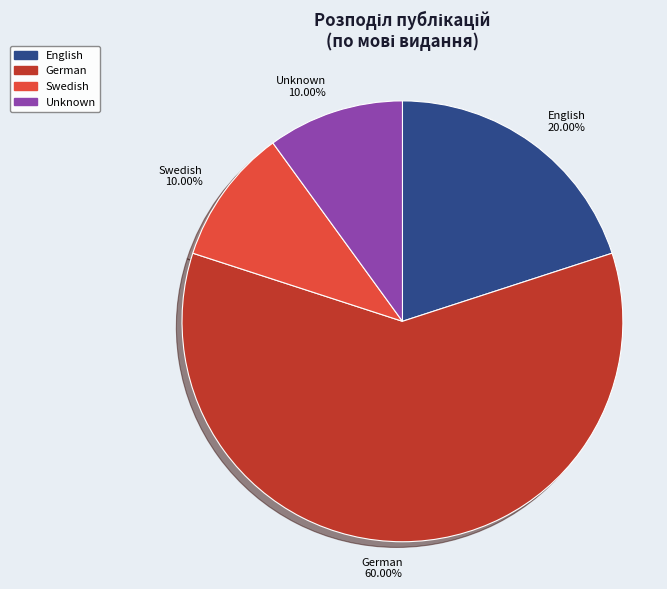

To the nearest percent, what is the average slice percentage?

25%